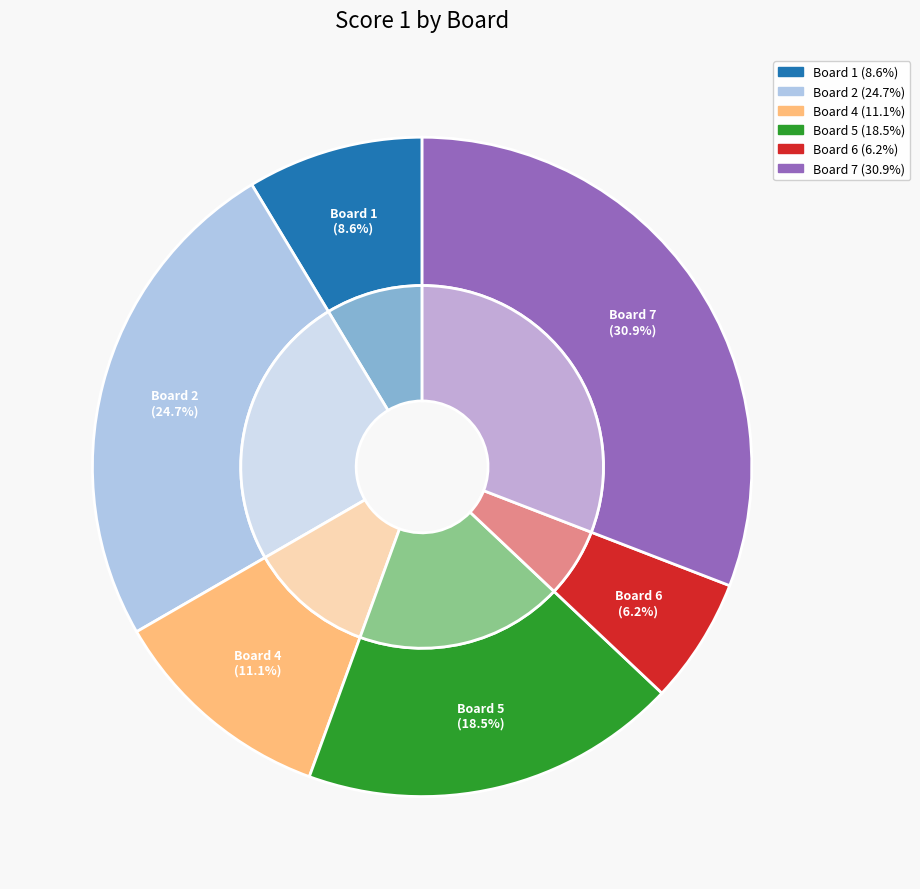

Is it true that Board 5 is 30% of the pie?

False